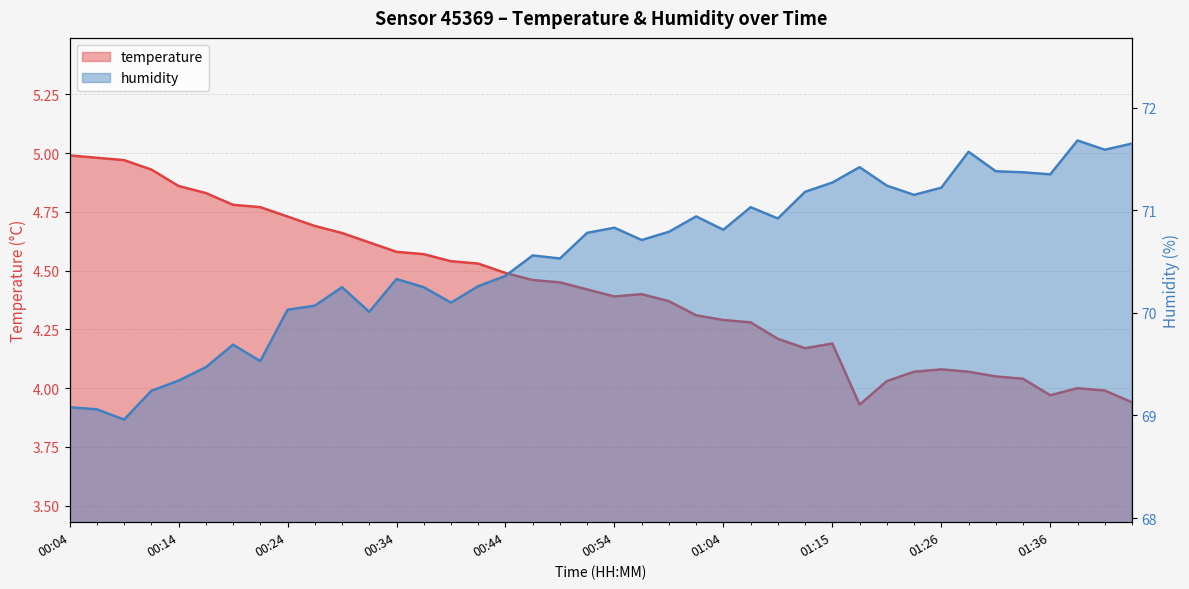

At which category does temperature reach its first local peak?

00:57